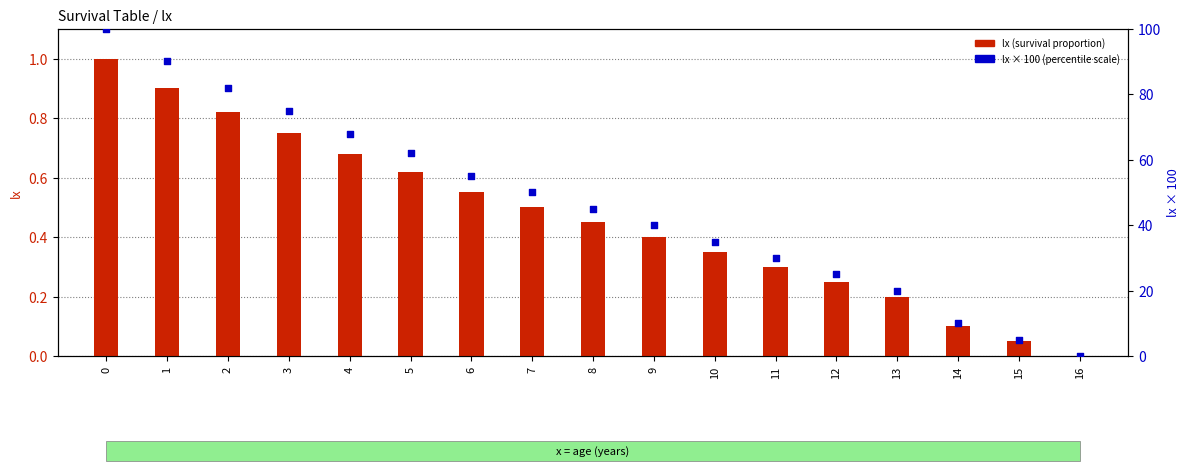

Which series has the widest spread of Y values?

lx * 100 (percentile scale)